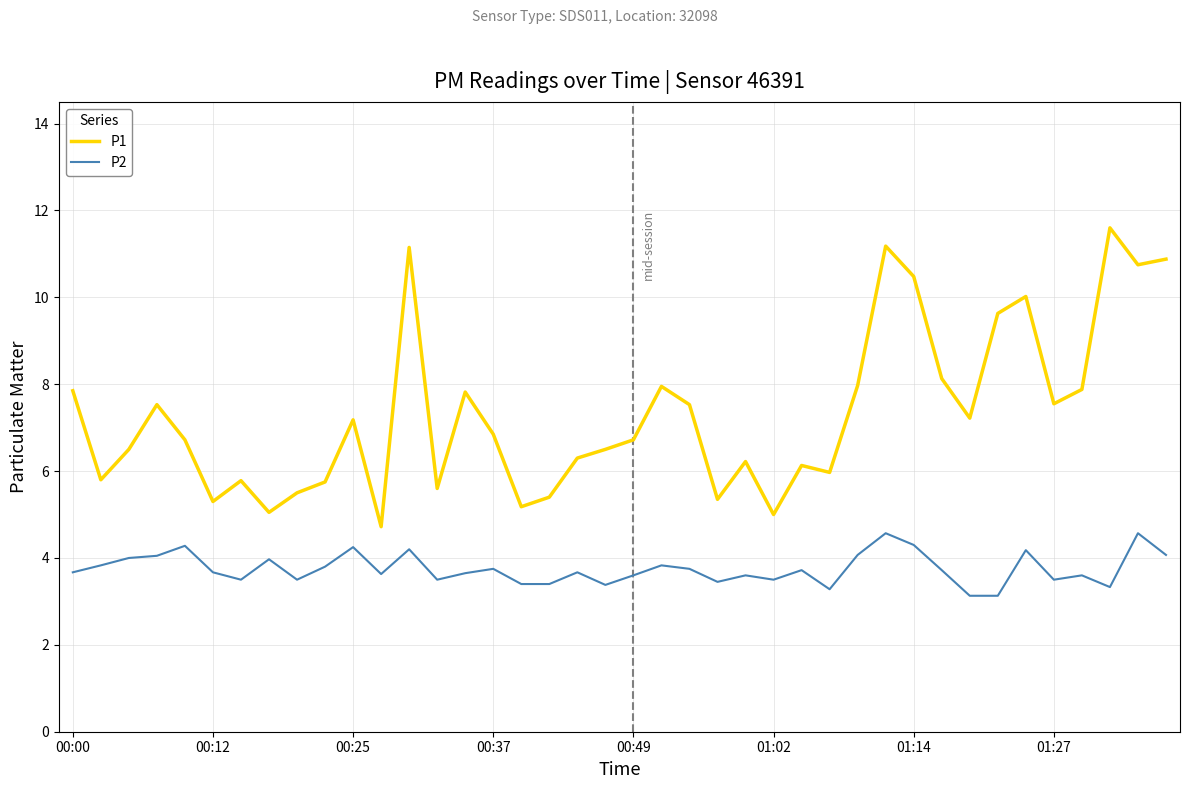

True or false: P1 and P2 intersect in this chart.

False